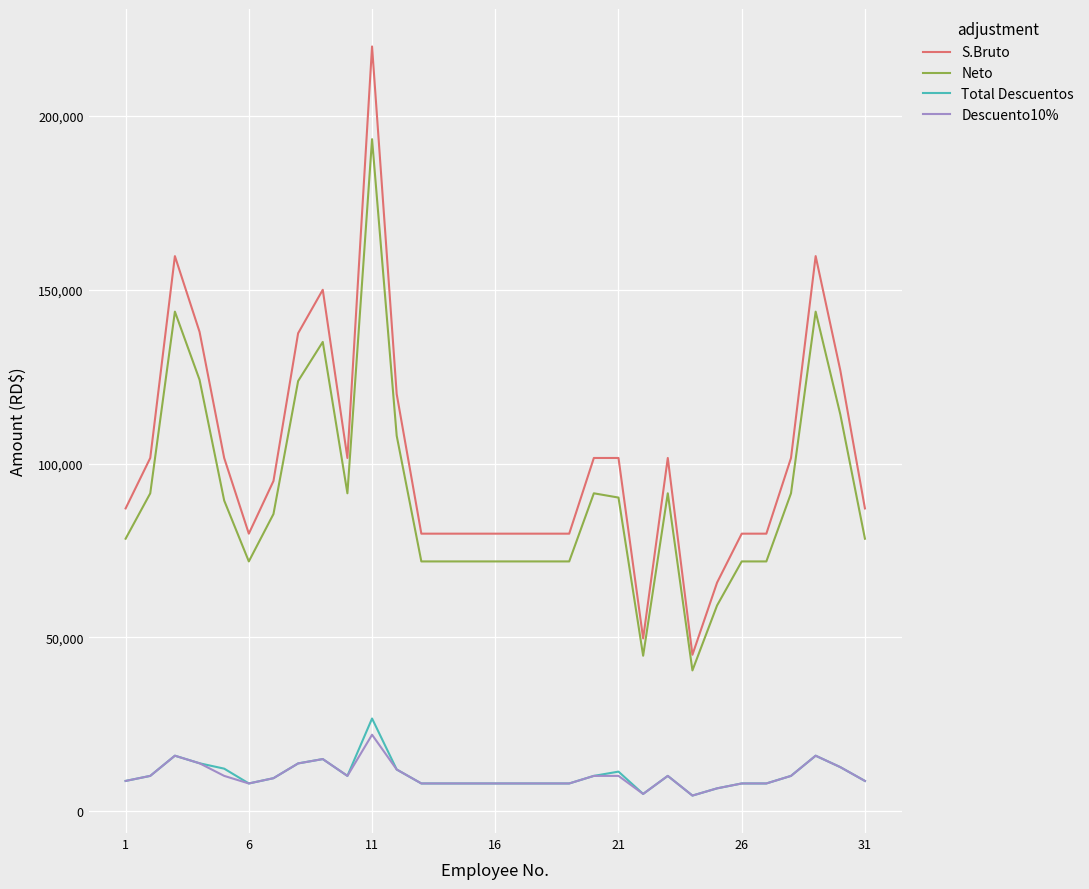

True or false: Neto and Descuento10% intersect in this chart.

False